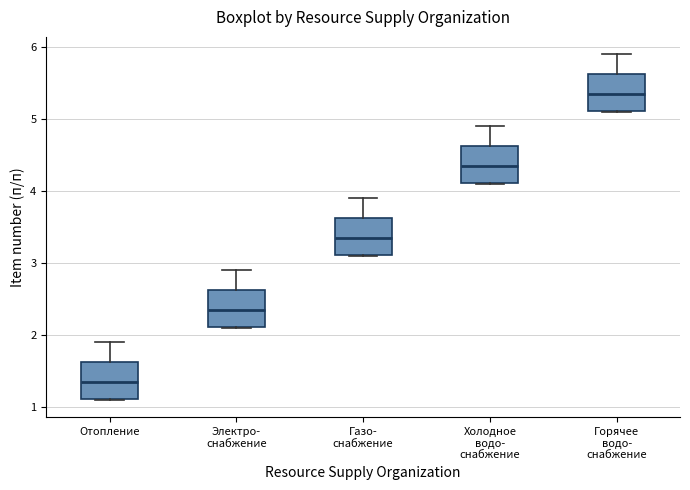

Which box has the lowest median line?

Отопление